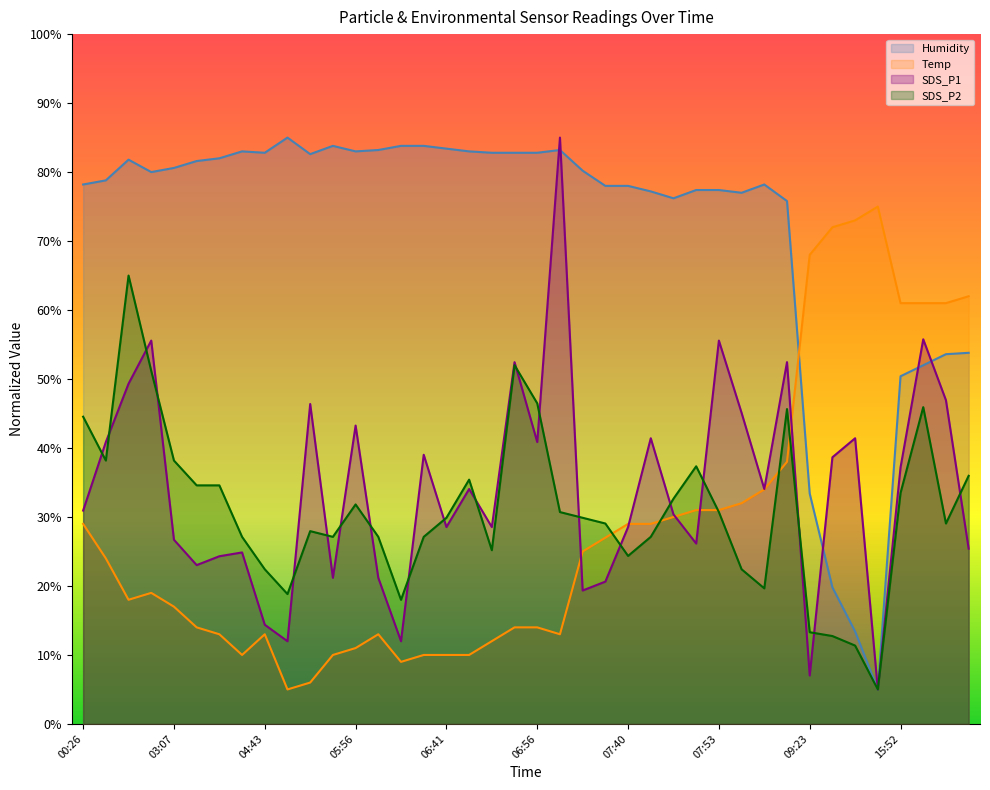

At which category is the sum across all series the highest?

07:16